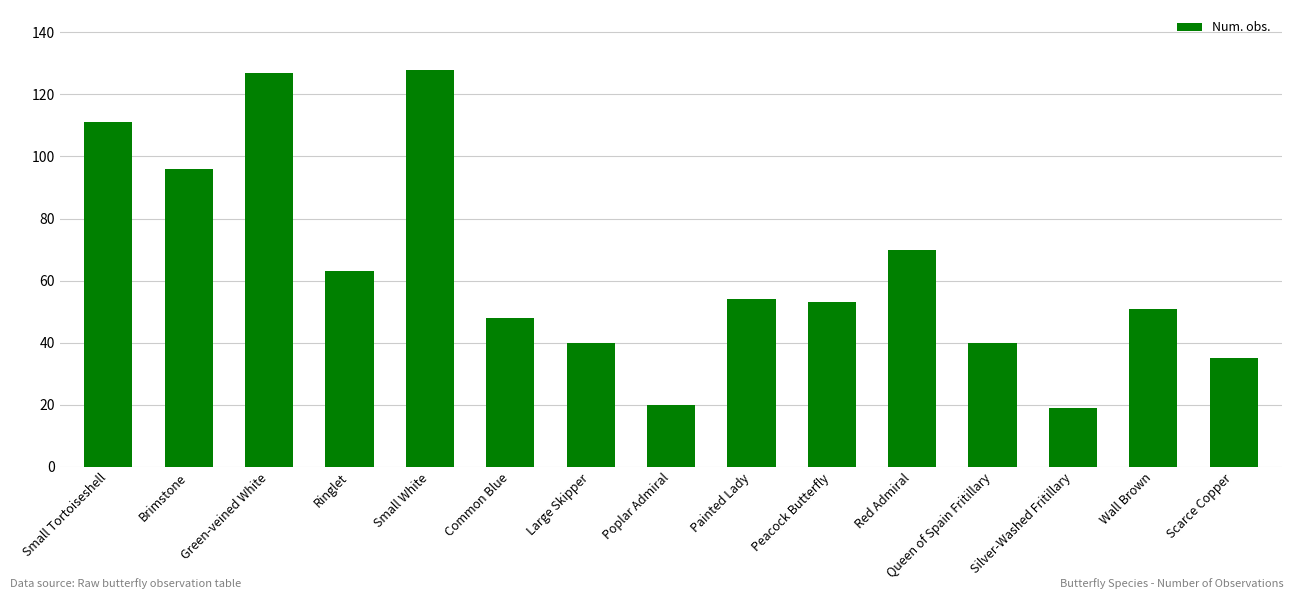

What is the change in value from Brimstone to Green-veined White?

+31